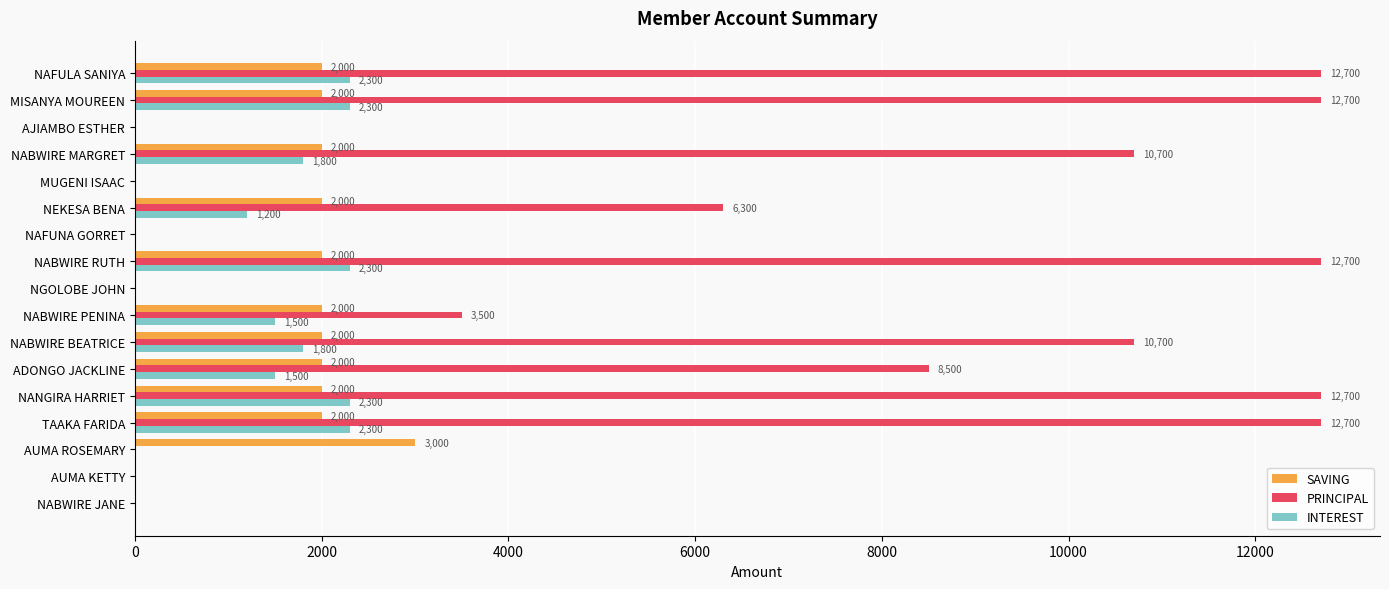

True or false: INTEREST has a value of 2300 at NABWIRE RUTH.

True